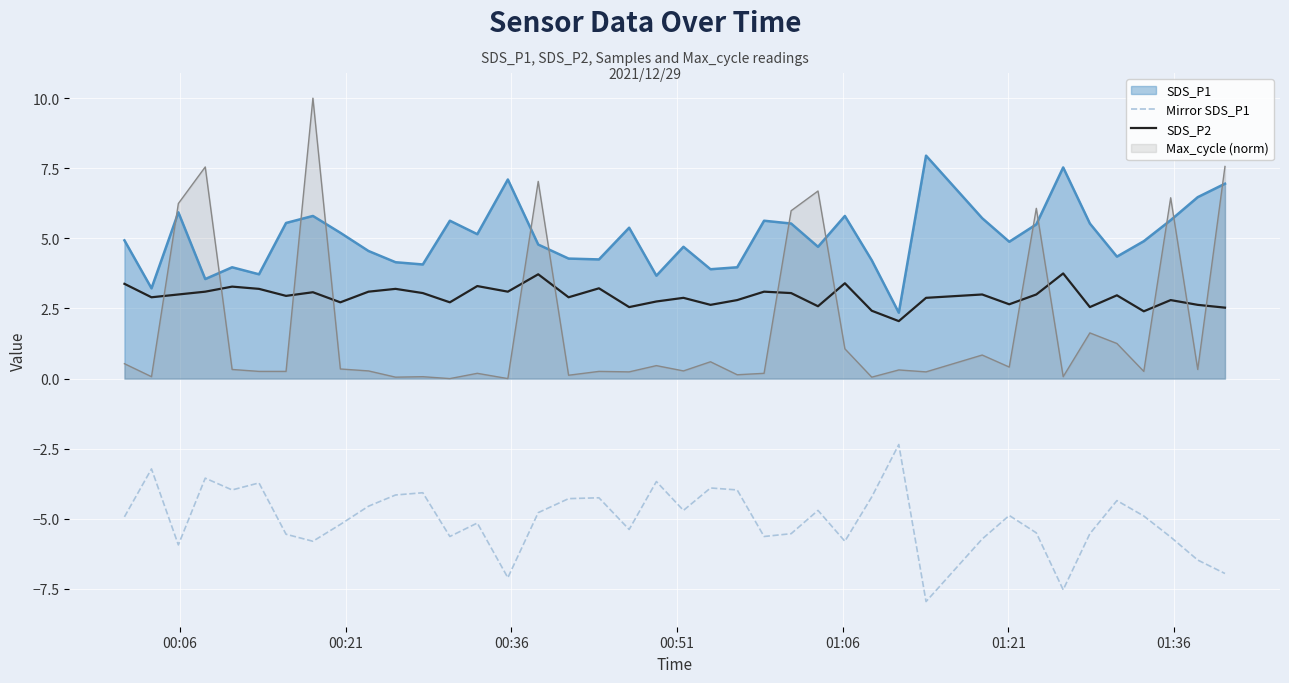

Rank the series by their maximum value, from lowest to highest.

Mirror SDS_P1, SDS_P2, SDS_P1, Max_cycle (norm)